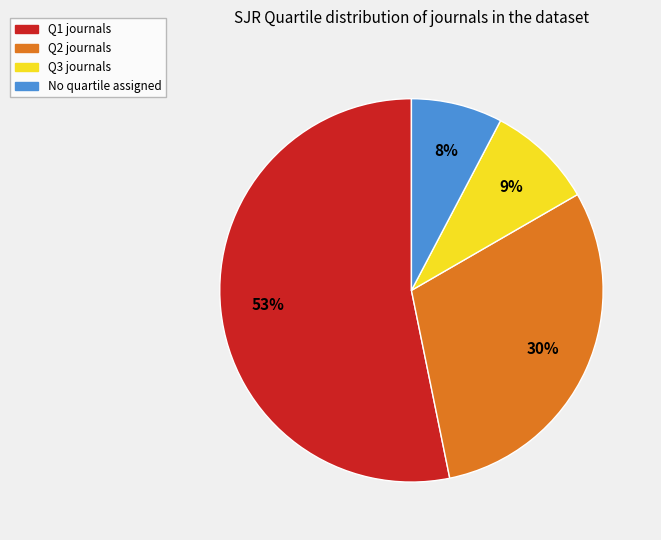

To the nearest percent, what is the average slice percentage?

25%